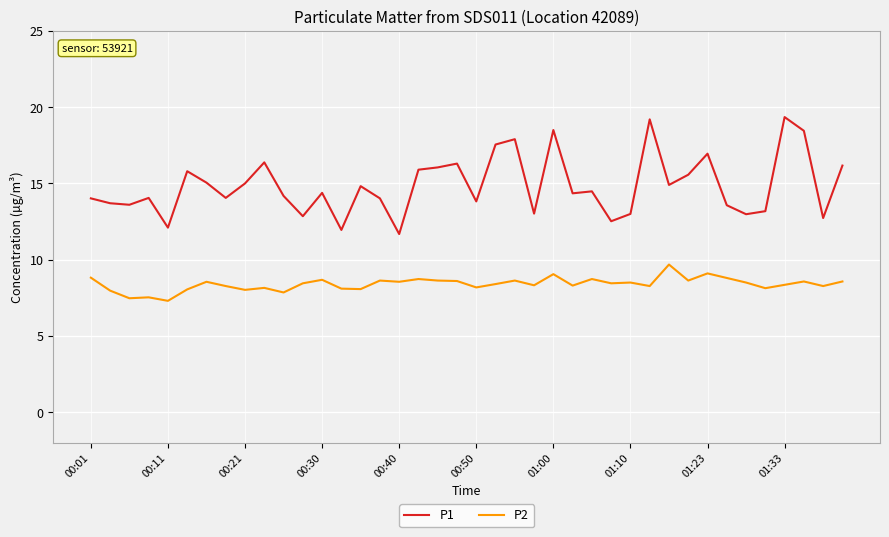

Which series has the widest spread of values?

P1